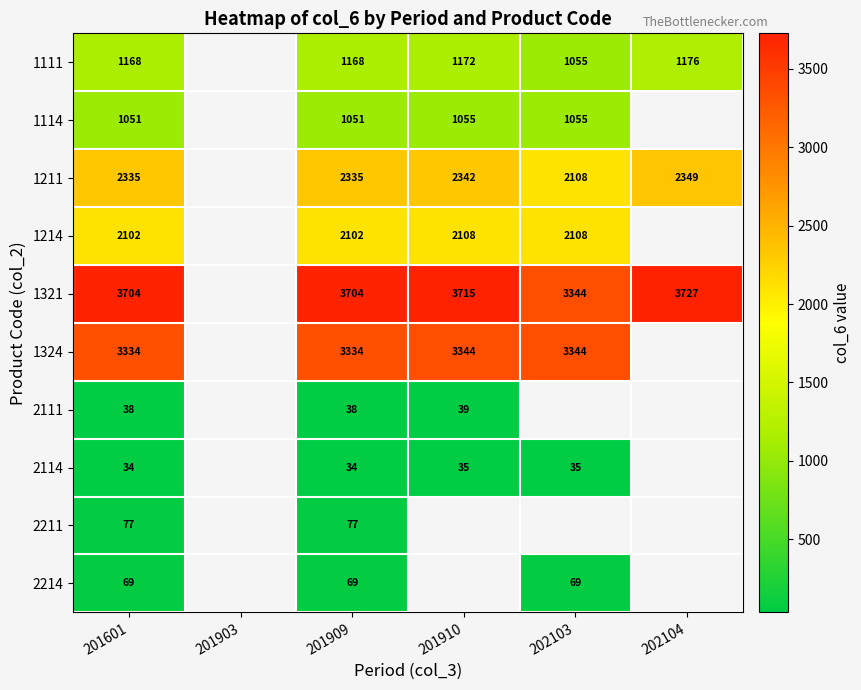

How many series are shown in this chart?

10